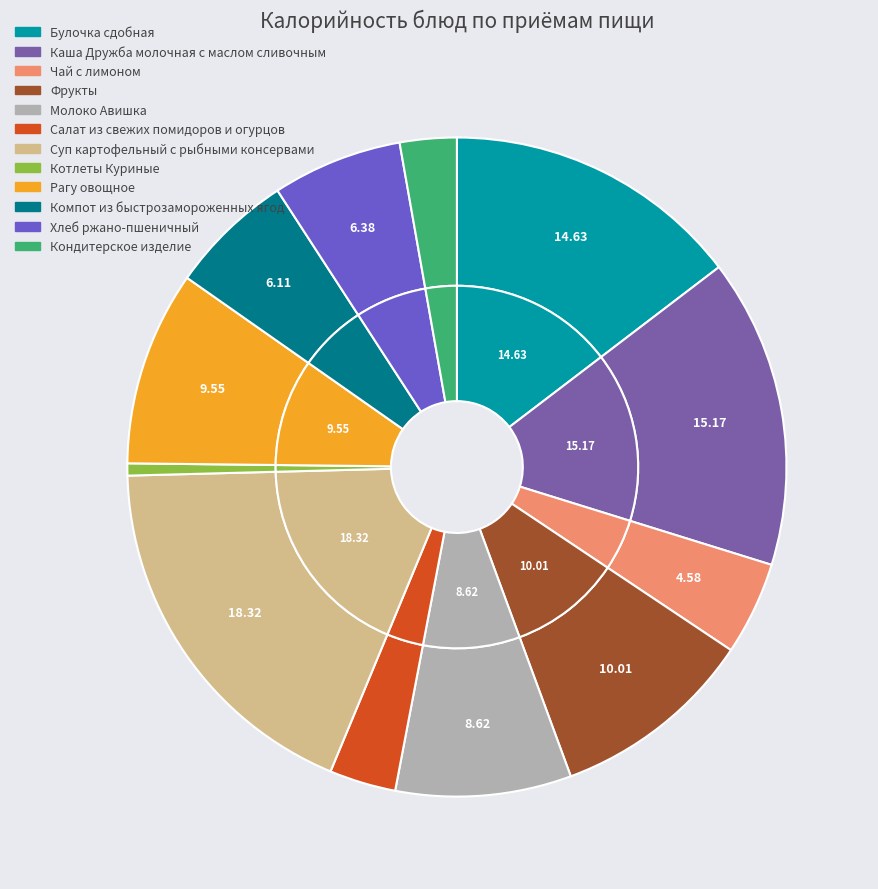

Is there a majority slice in this chart?

No